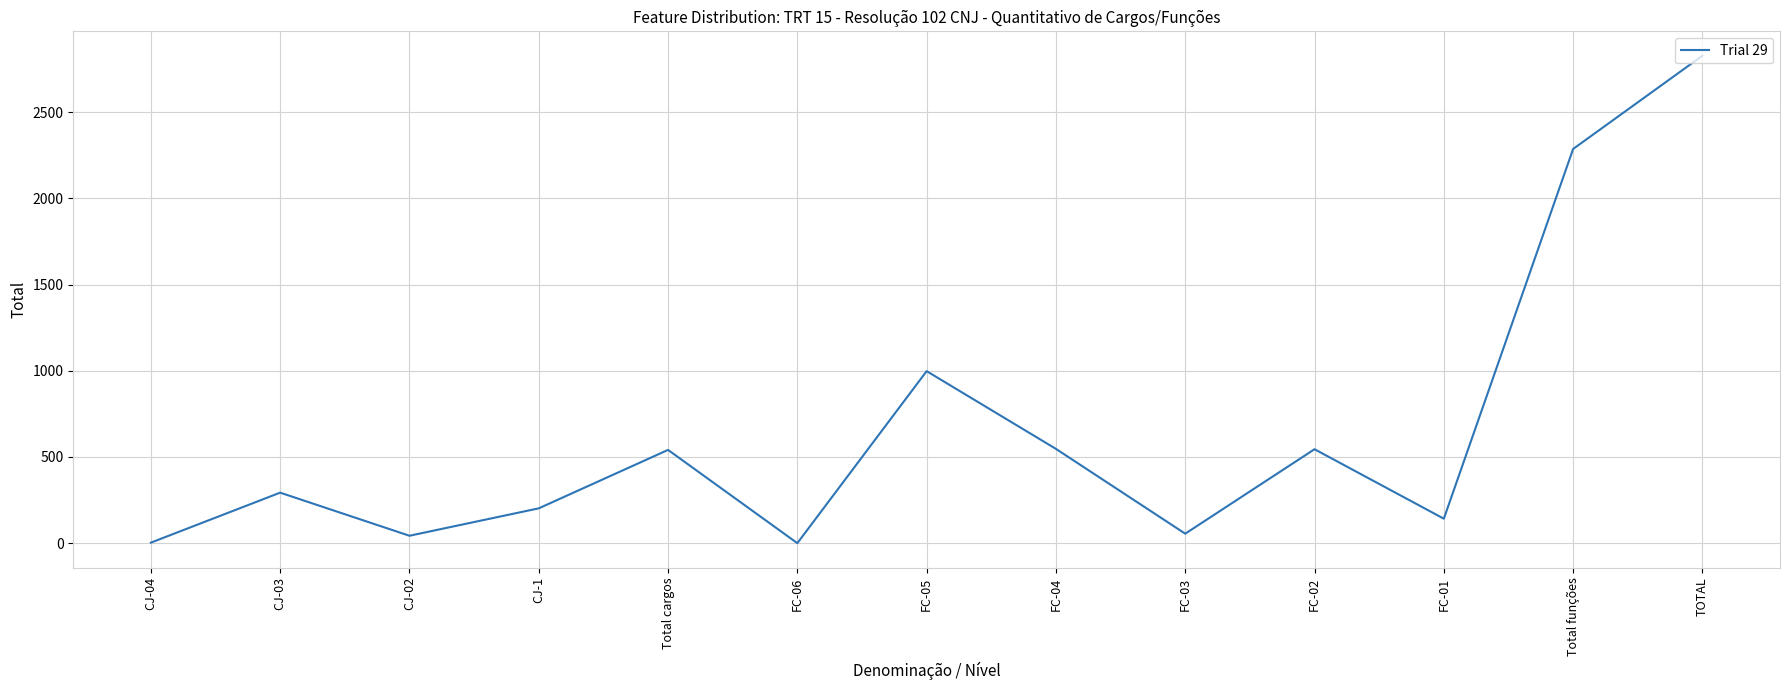

Where is the data nearest to the value 1414?

FC-05